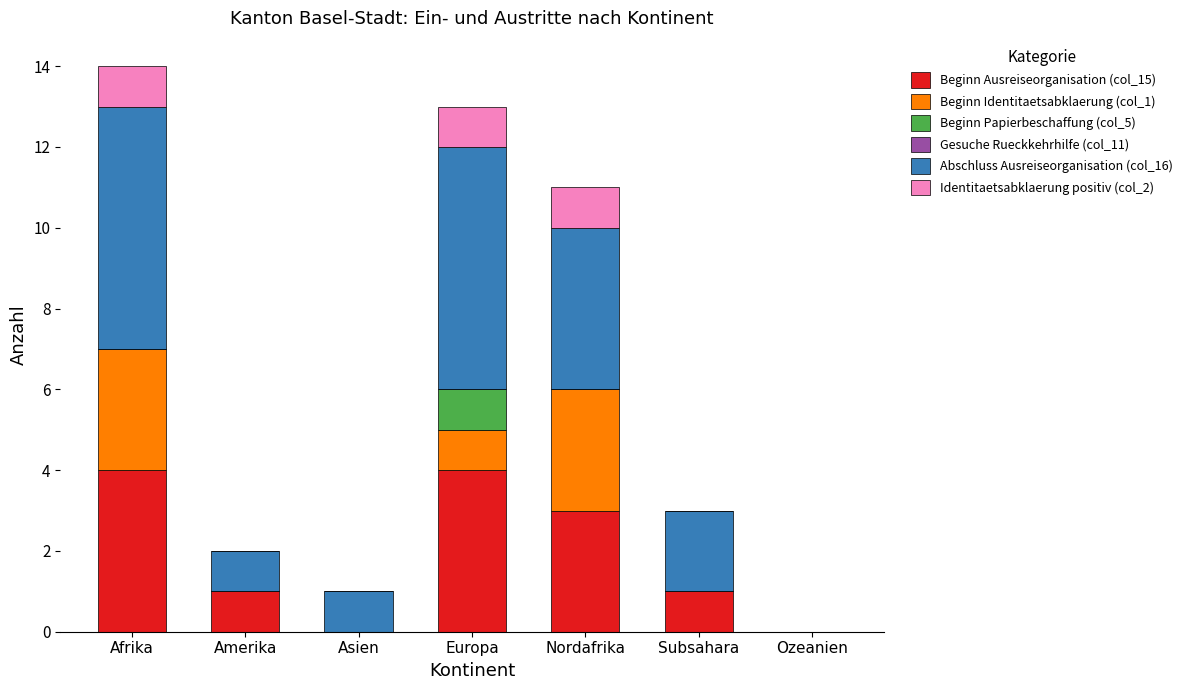

The value of Beginn Ausreiseorganisation (col_15) at Nordafrika is 3. True or false?

True